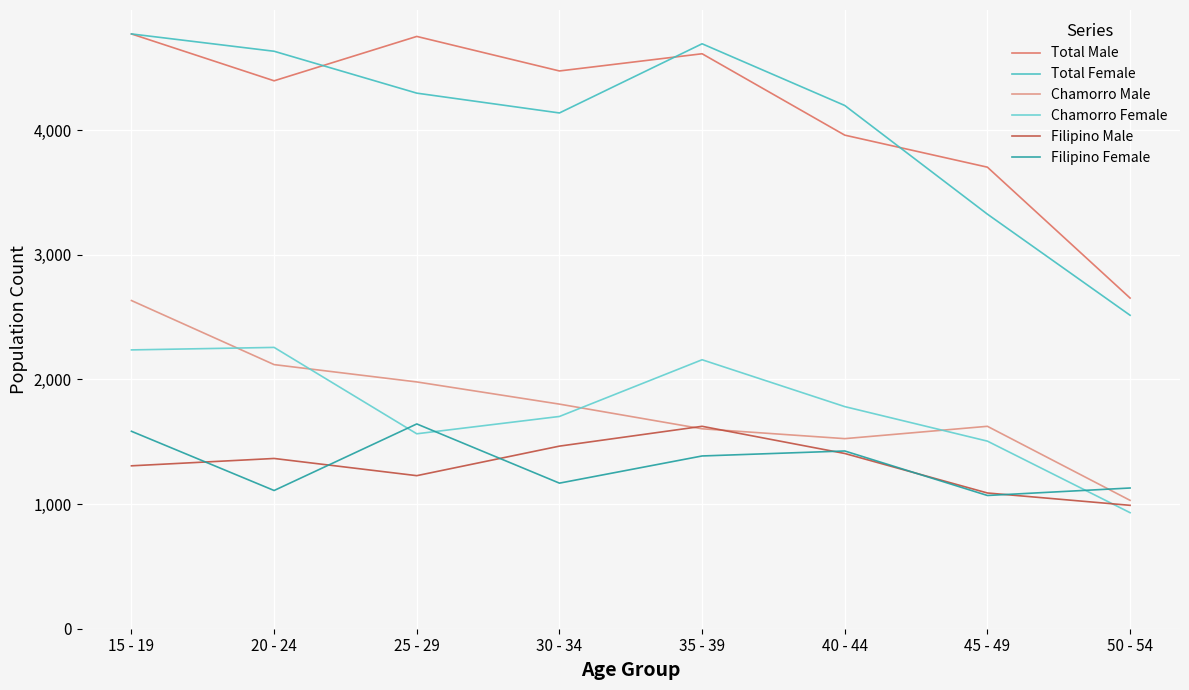

Reading left to right, what are all the values shown in this chart?

Total Male: 4772	4396	4752	4475	4613	3960	3703	2653
Total Female: 4772	4633	4297	4138	4693	4198	3326	2515
Chamorro Male: 2633	2119	1980	1802	1604	1525	1624	1030
Chamorro Female: 2237	2257	1564	1703	2158	1782	1505	931
Filipino Male: 1307	1366	1228	1465	1624	1406	1089	990
Filipino Female: 1584	1109	1643	1168	1386	1426	1069	1129